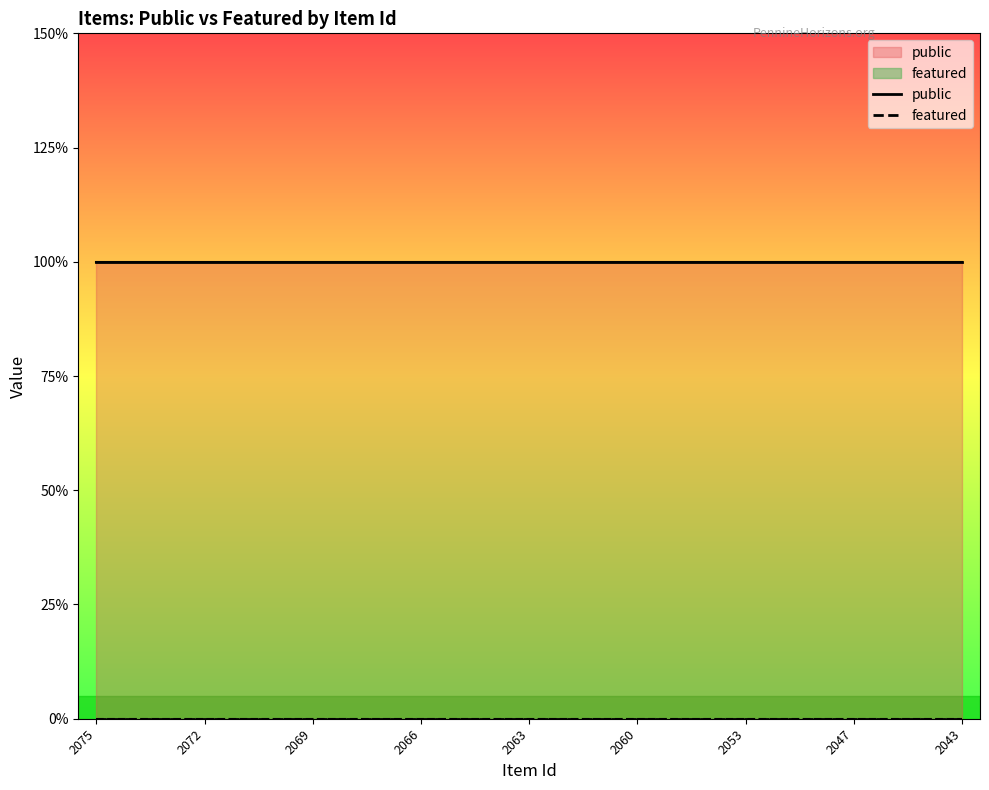

Which category has the highest value across all series?

2075